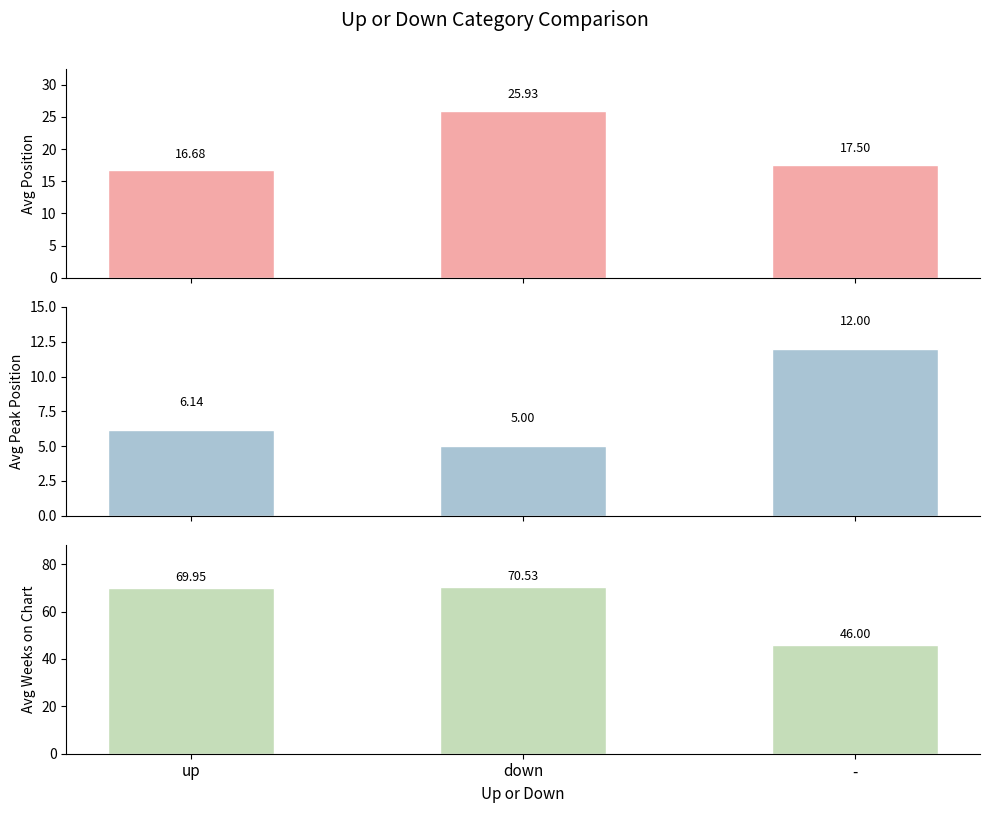

At which label does Avg Peak Position first exceed 6?

up